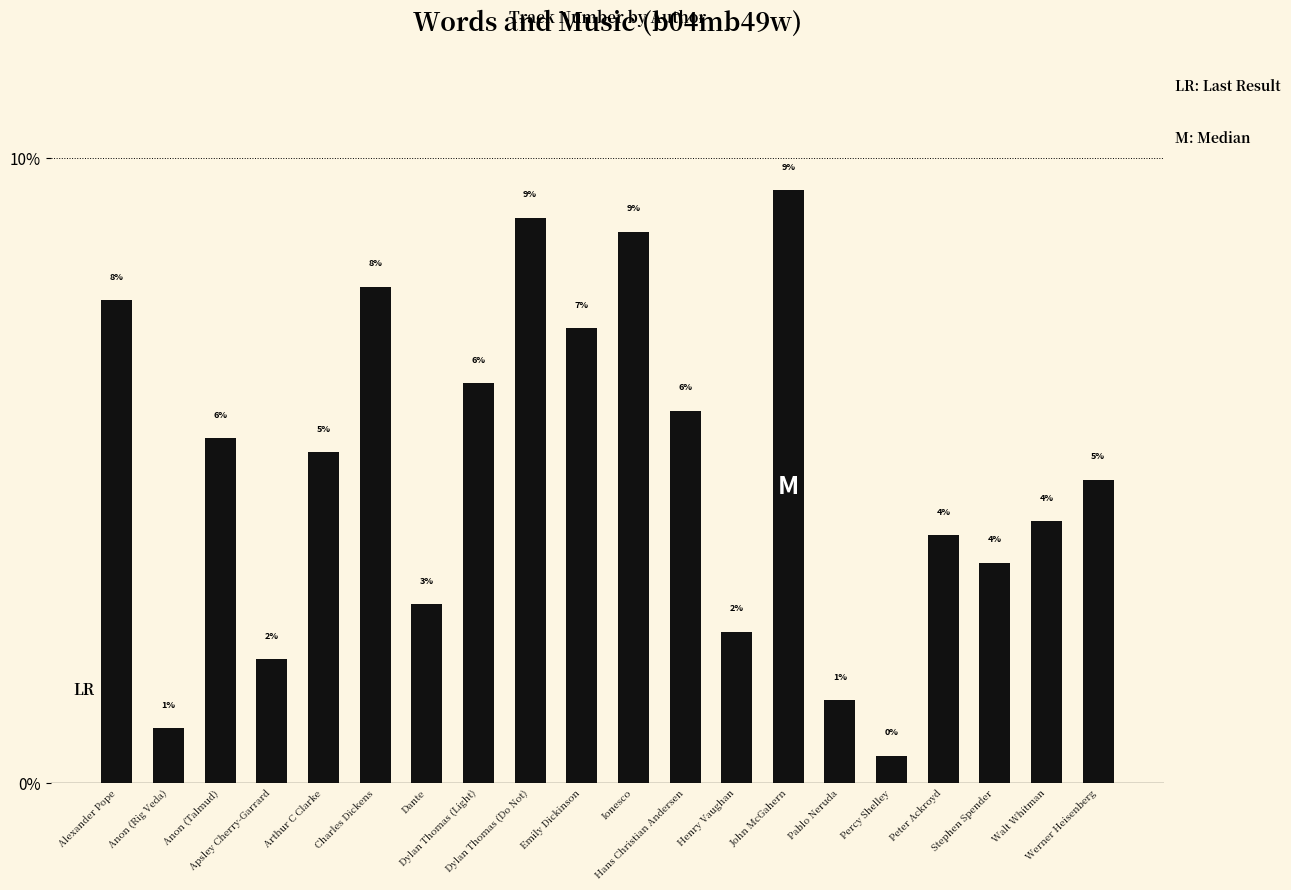

Are the bars horizontal?

No